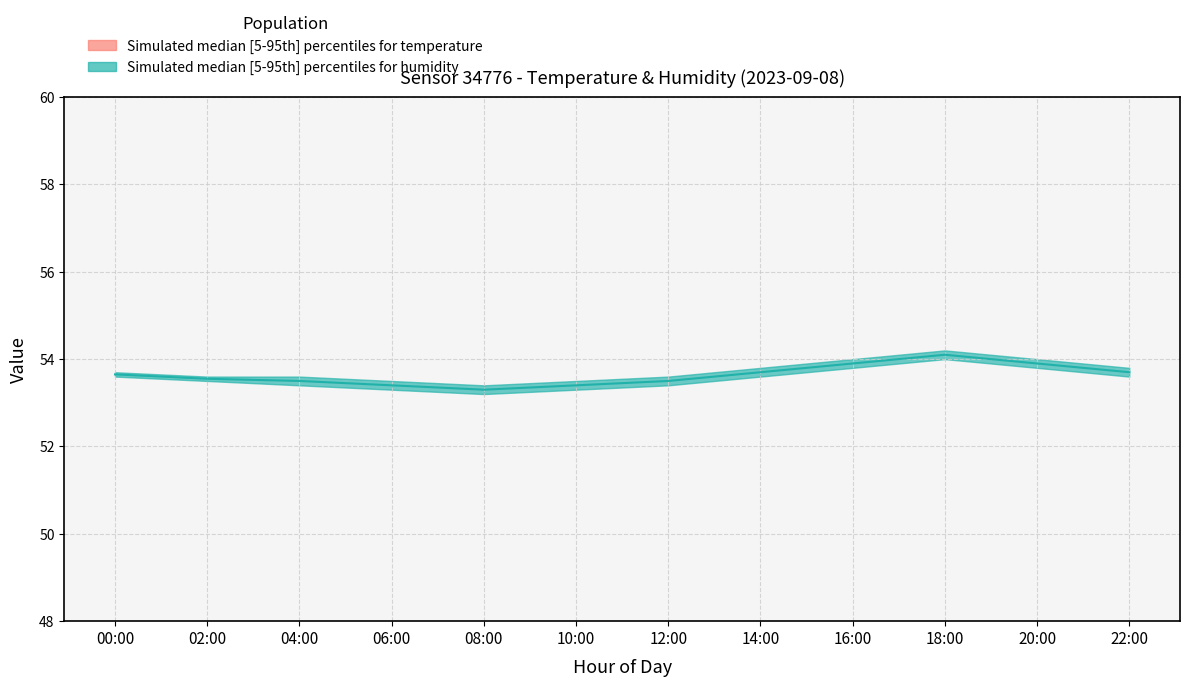

How many data points does each series have?

12